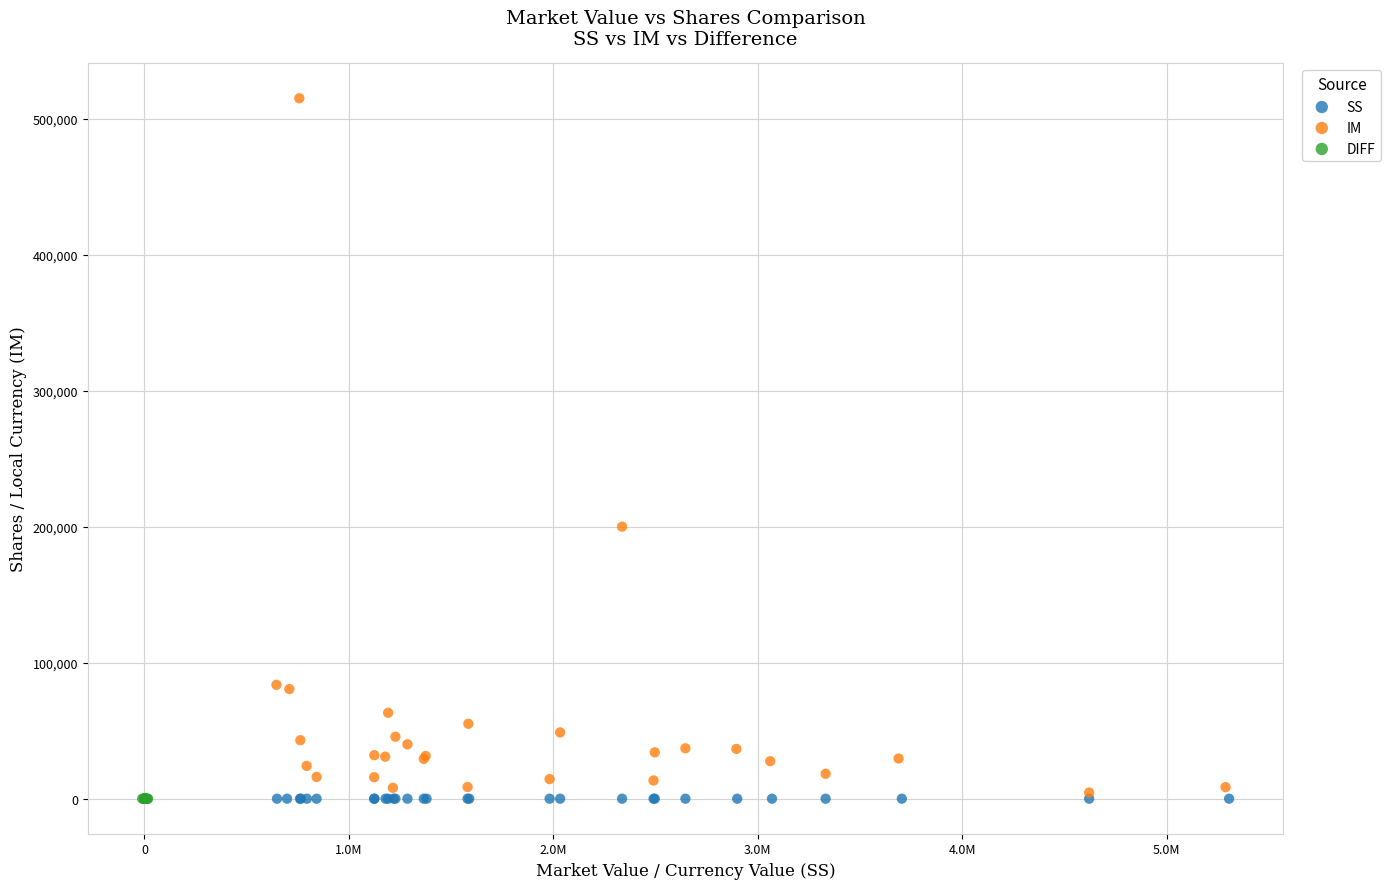

What are all the series names shown in the legend?

SS, IM, DIFF